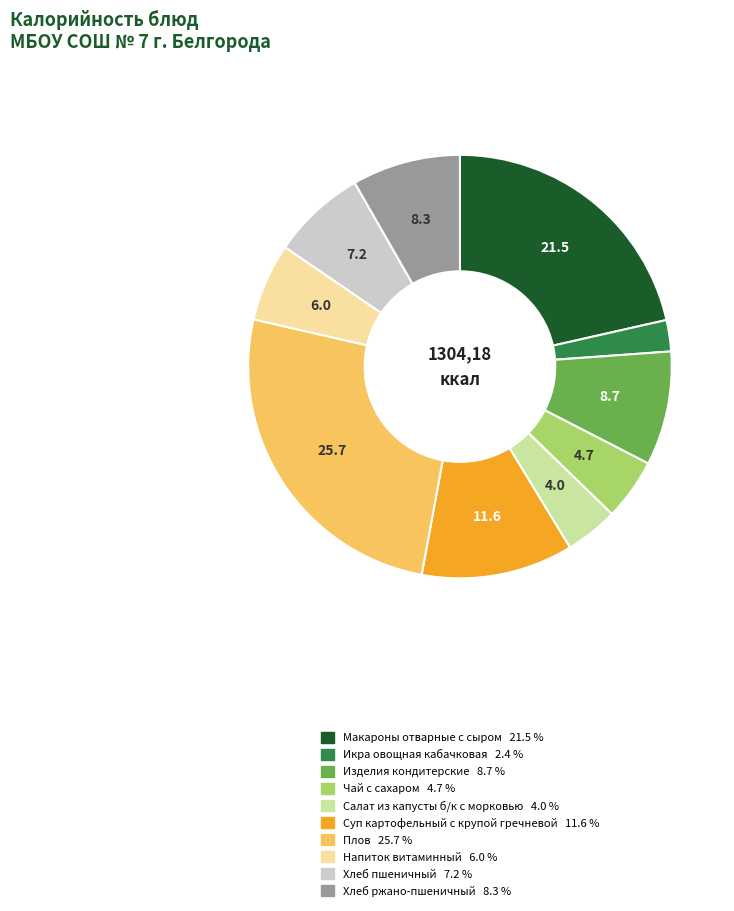

Does Икра овощная кабачковая represent more than half of the total?

No